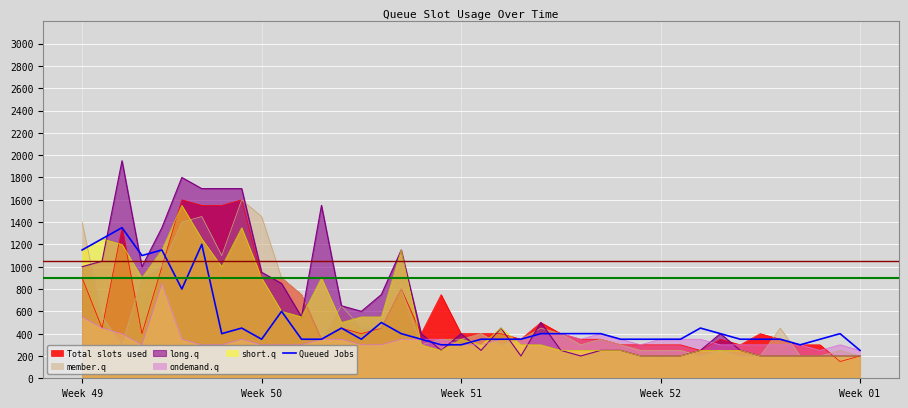

Which series has the widest spread of values?

long.q